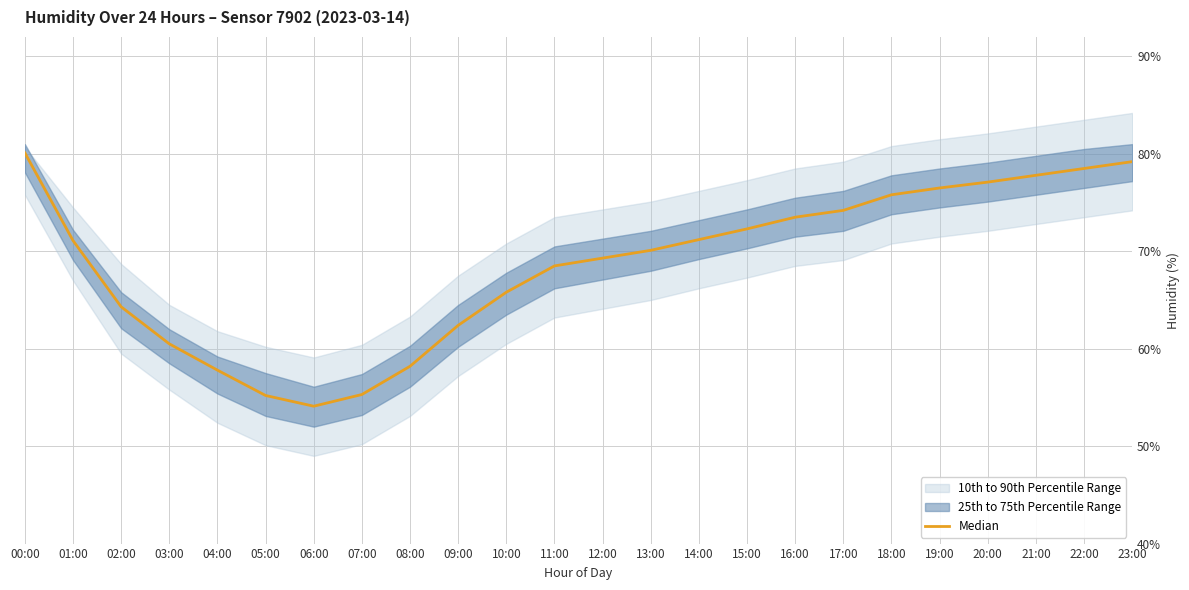

True or false: the data has more than 1 interior local peaks.

False